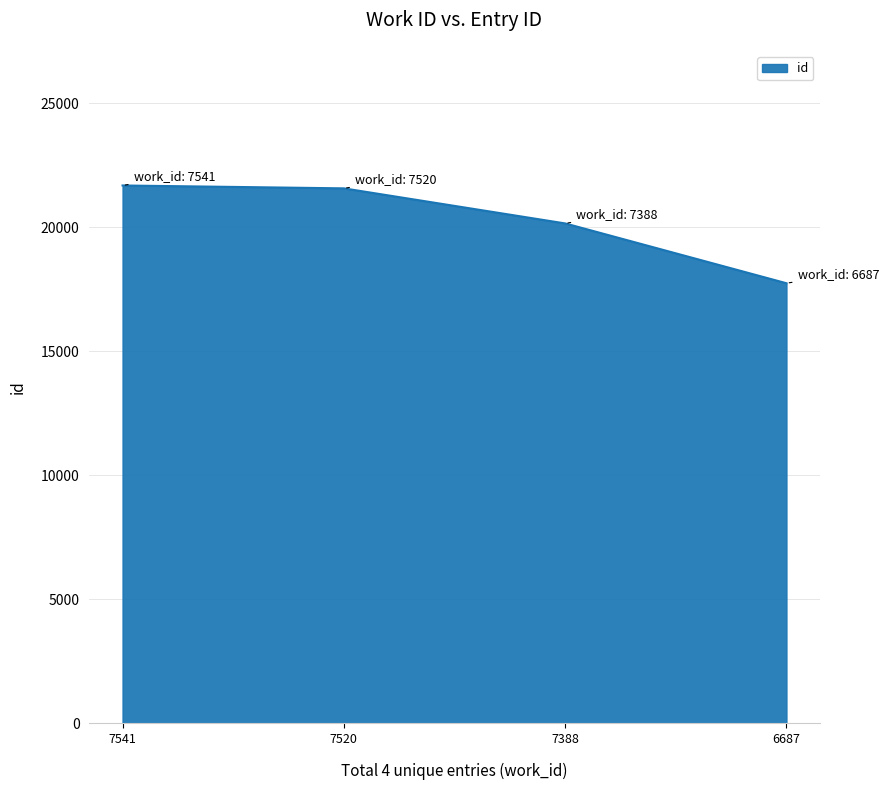

What is the sum of all values?

81176